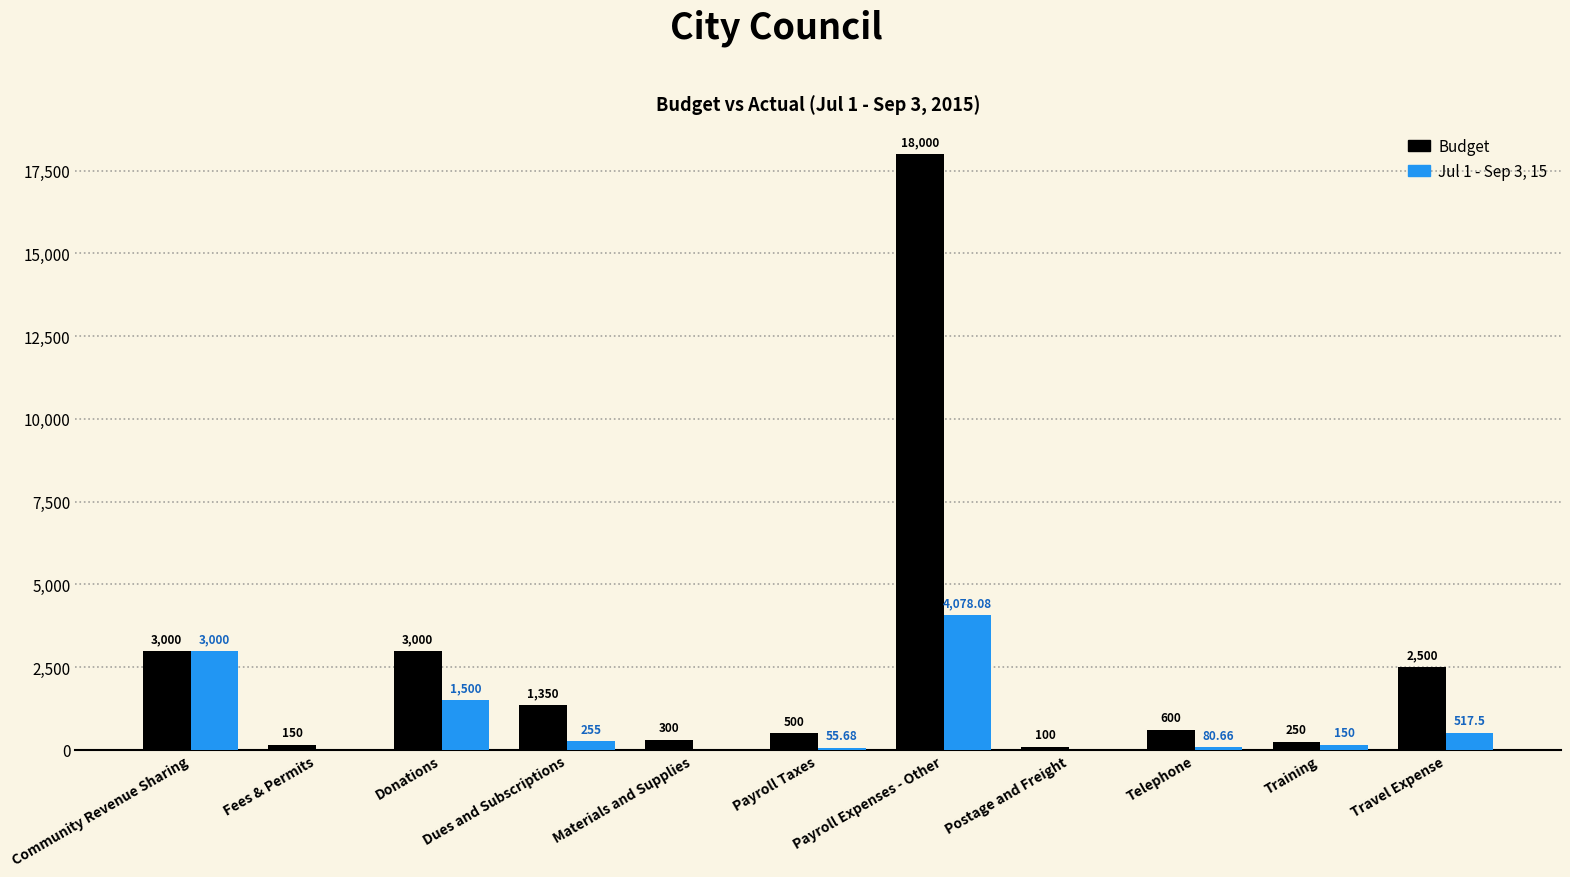

How many data points does each series have?

11